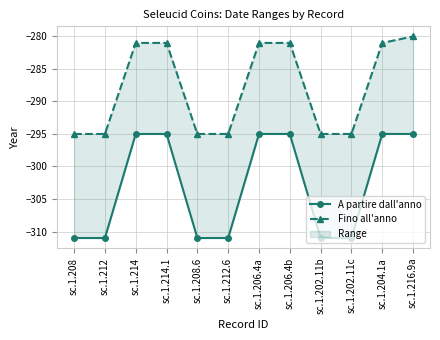

Which series has the largest total across all categories?

Fino all'anno